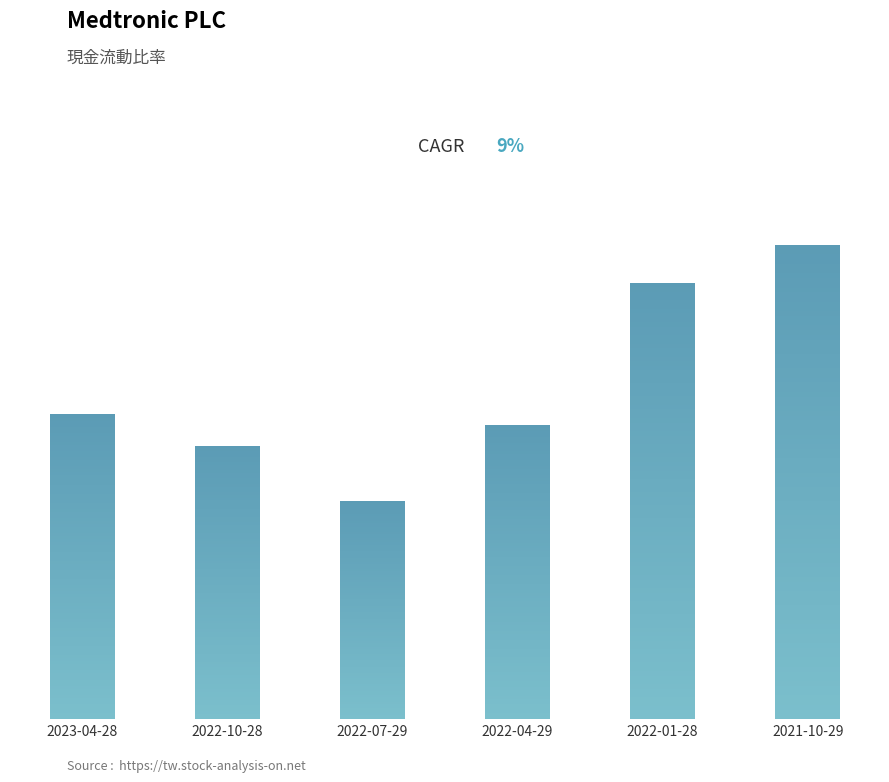

What is the change in value from 2022-10-28 to 2022-07-29?

-0.2